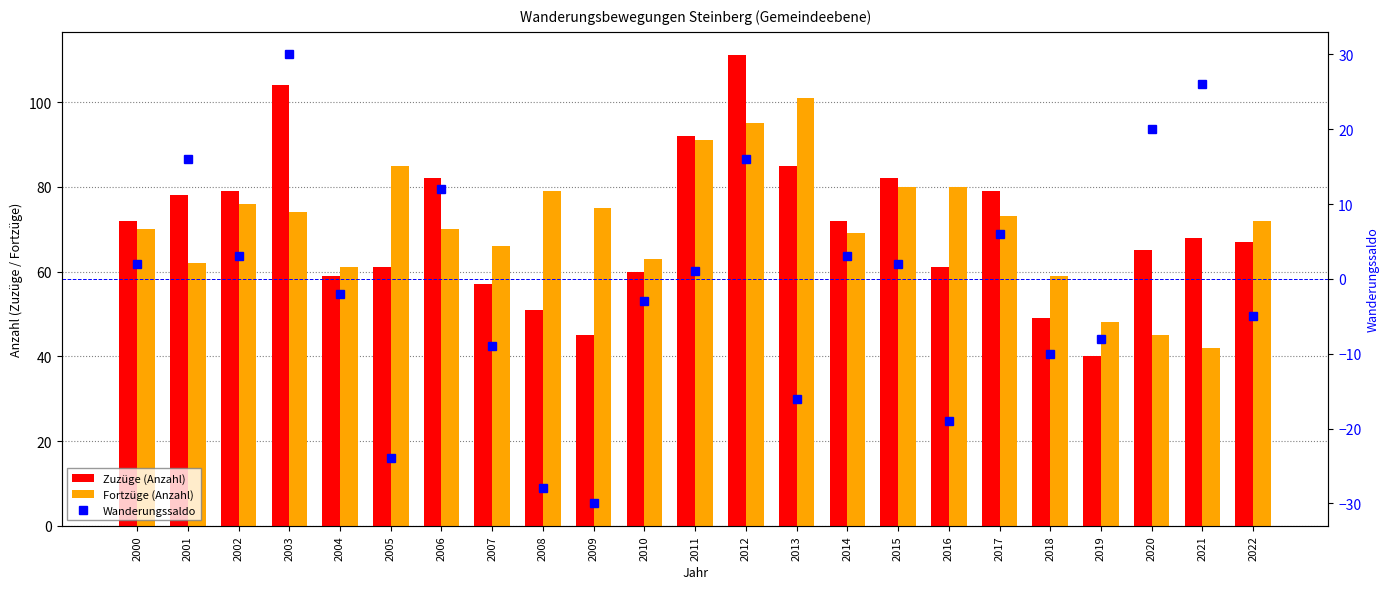

Which category has the highest value in the Wanderungssaldo series?

2003